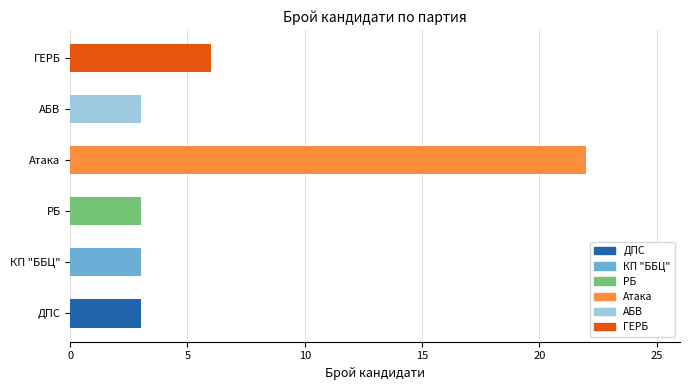

What is the approximate value at РБ, to the nearest 5?

5